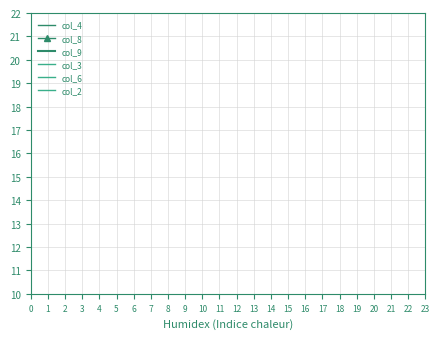

Is it true that col_4 equals 1 at 2?

False